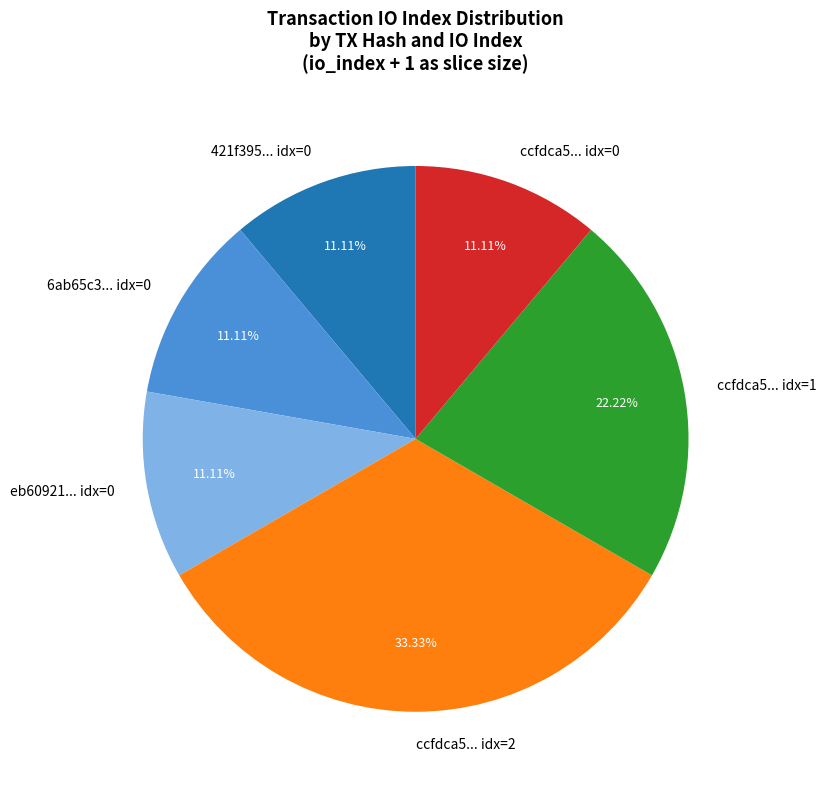

What is the largest slice in the pie chart?

ccfdca5... idx=2